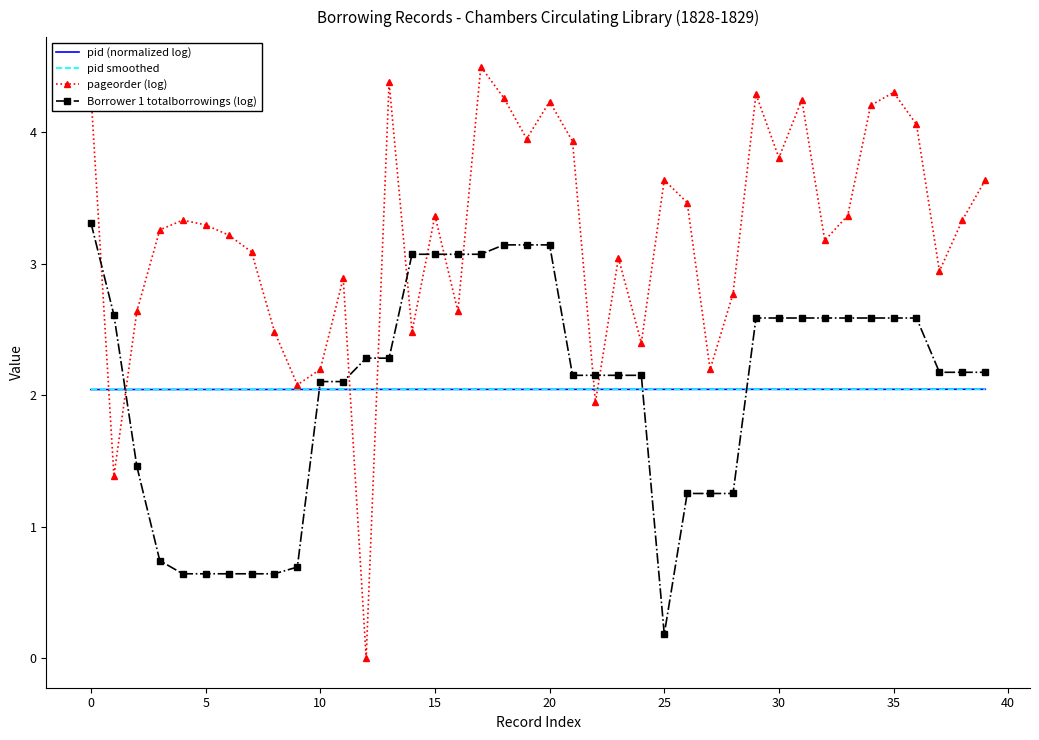

How many times do pid (normalized log) and Borrower 1 totalborrowings (log) cross each other?

4